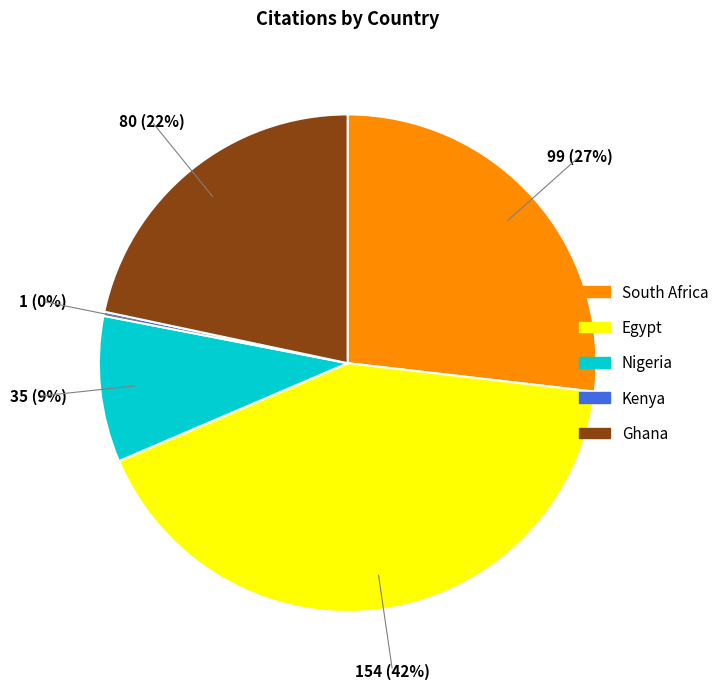

What percentage is the South Africa slice, to the nearest percent?

27%